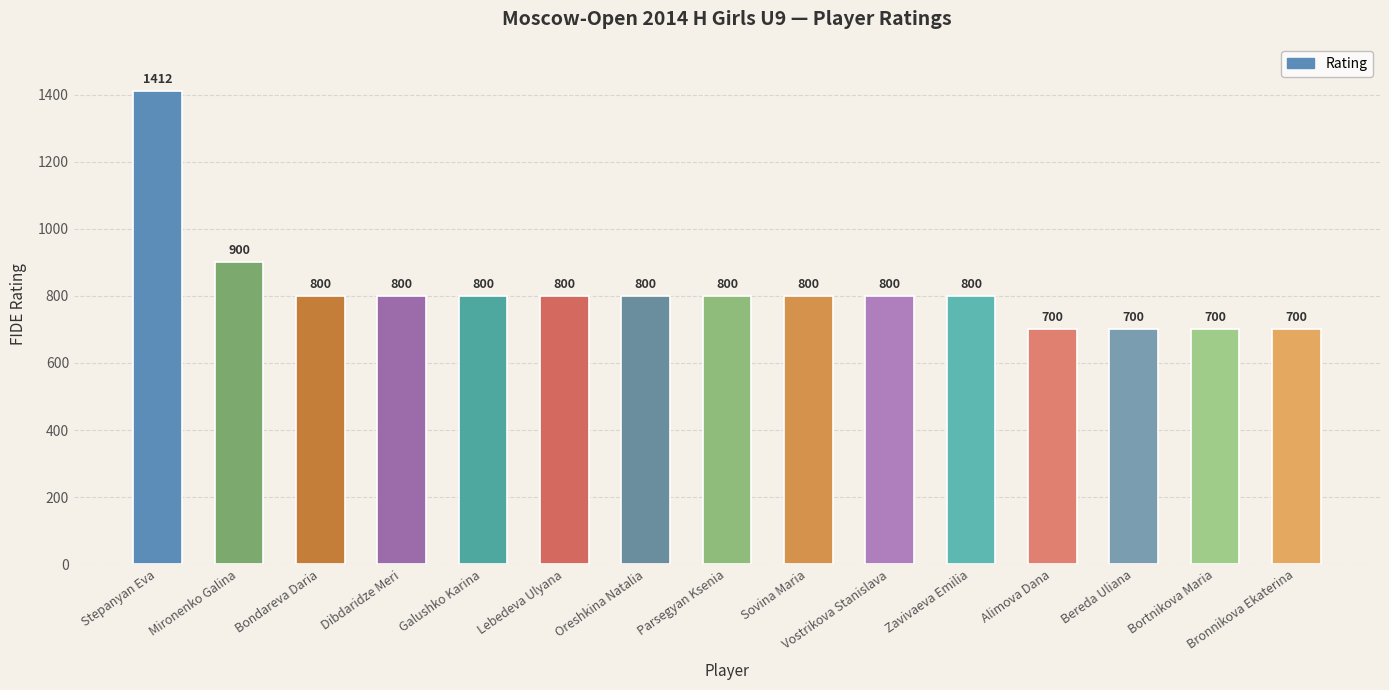

What is the ratio of the value at Stepanyan Eva to the value at Bondareva Daria?

1.8